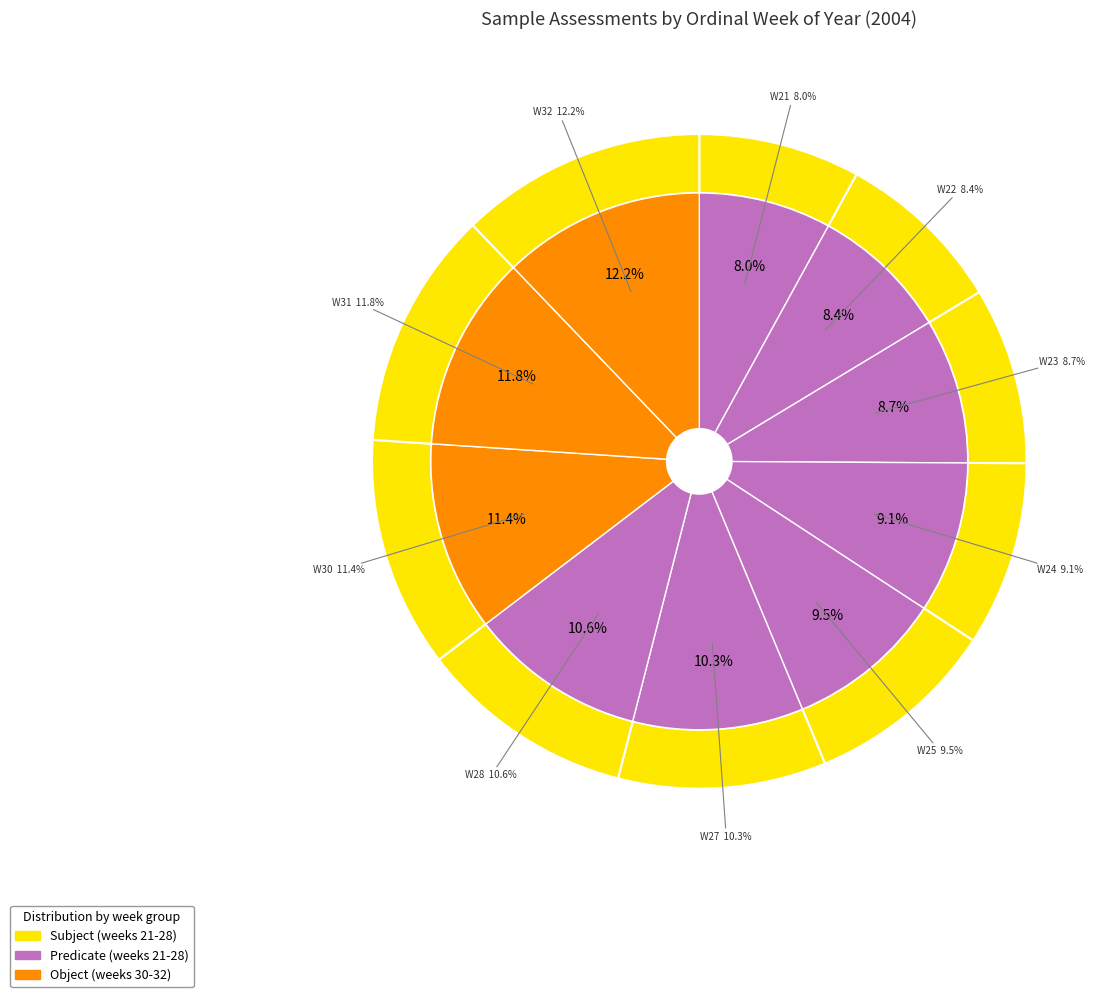

To the nearest percent, what is the combined percentage of W30 and W32?

24%